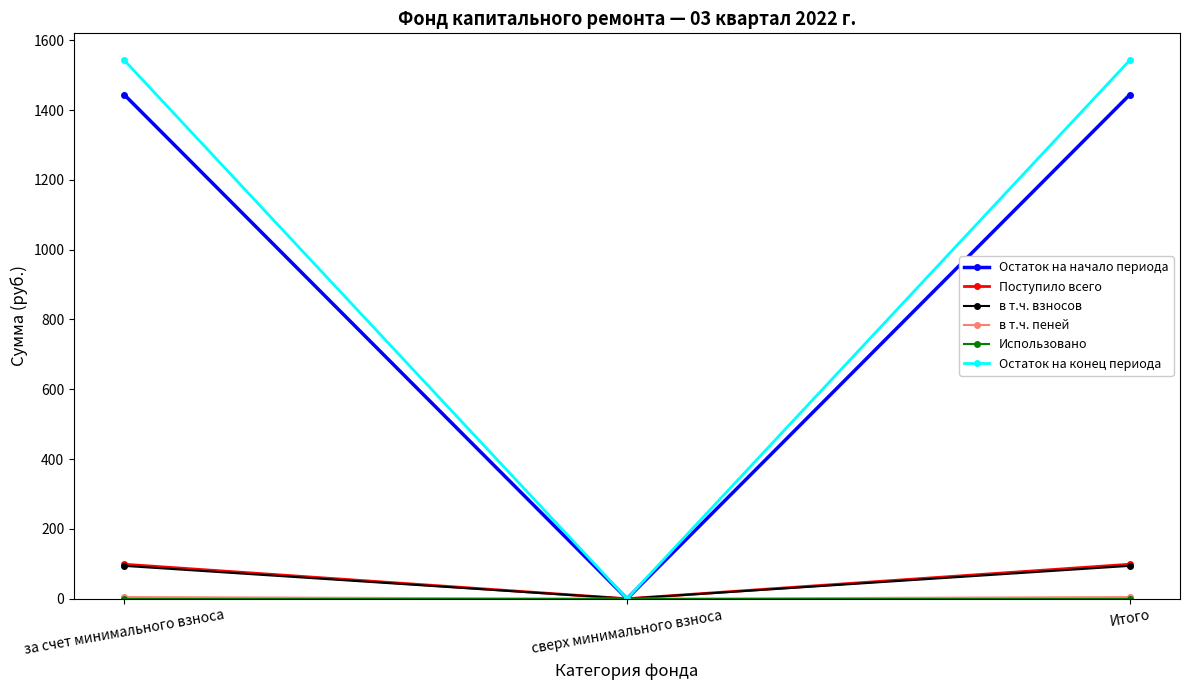

What value does the в т.ч. взносов series have at Итого?

94.1